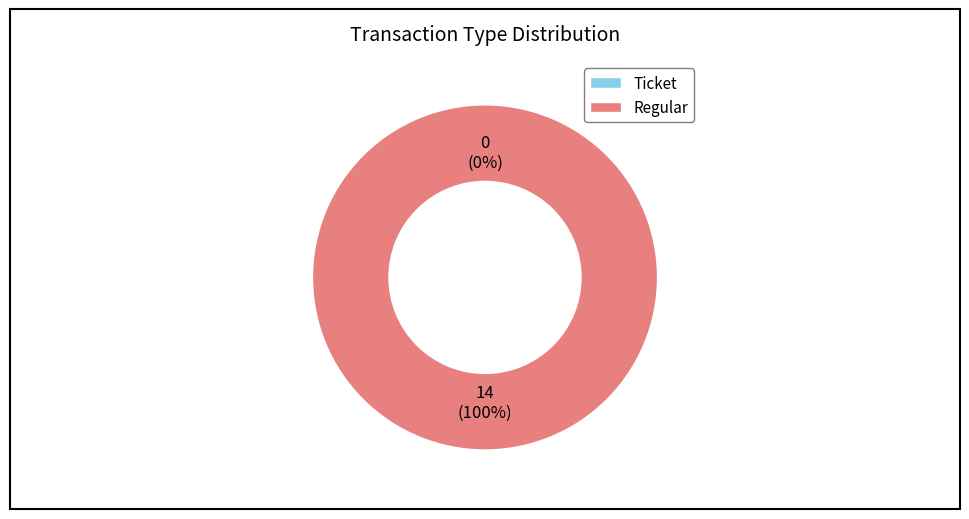

Which category accounts for the majority?

Regular